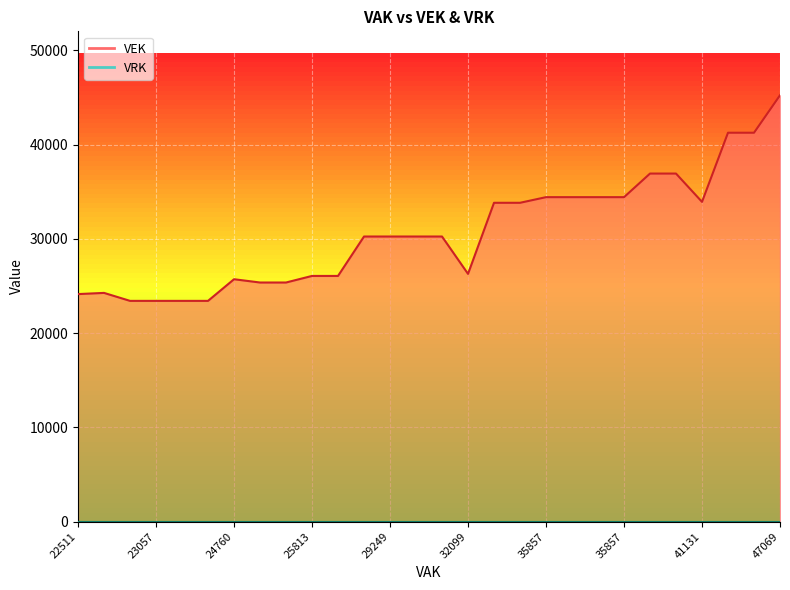

Where is VRK nearest to the value 0?

47069